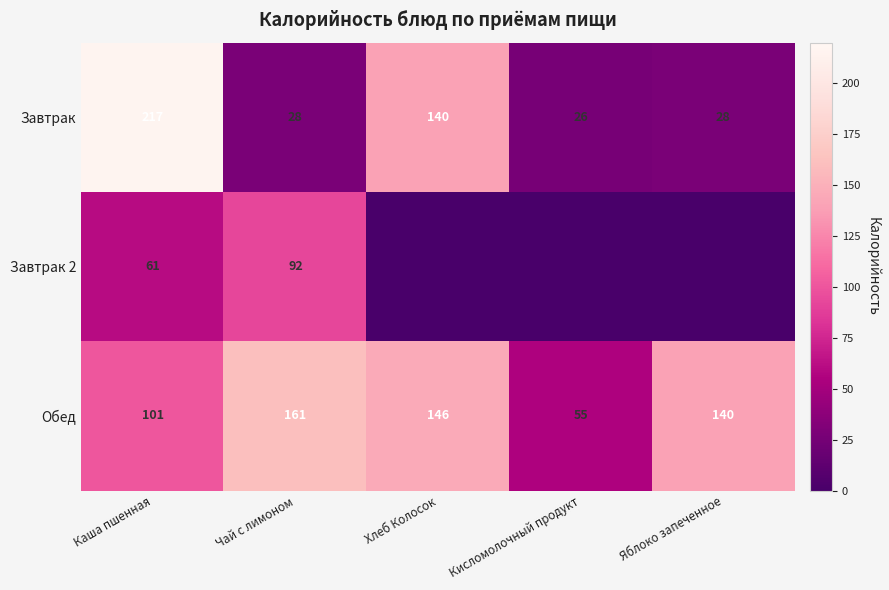

What is the difference between the maximum and minimum values in the Завтрак series?

191